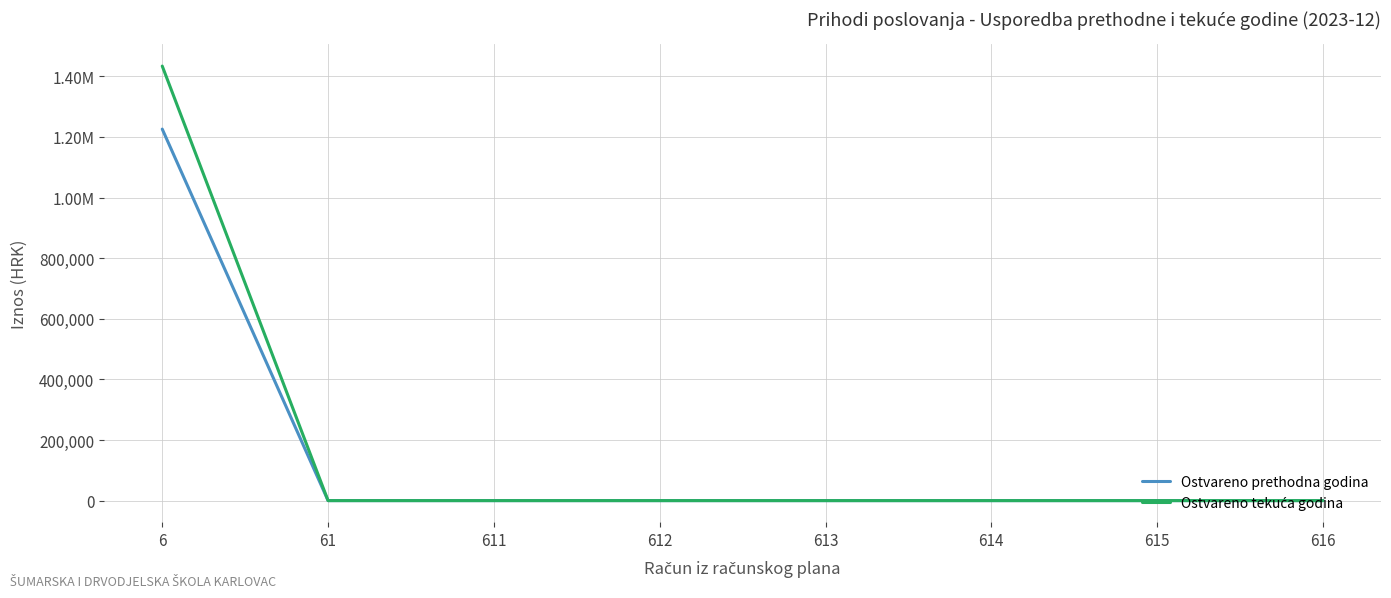

Which series has the largest total across all categories?

Ostvareno tekuća godina